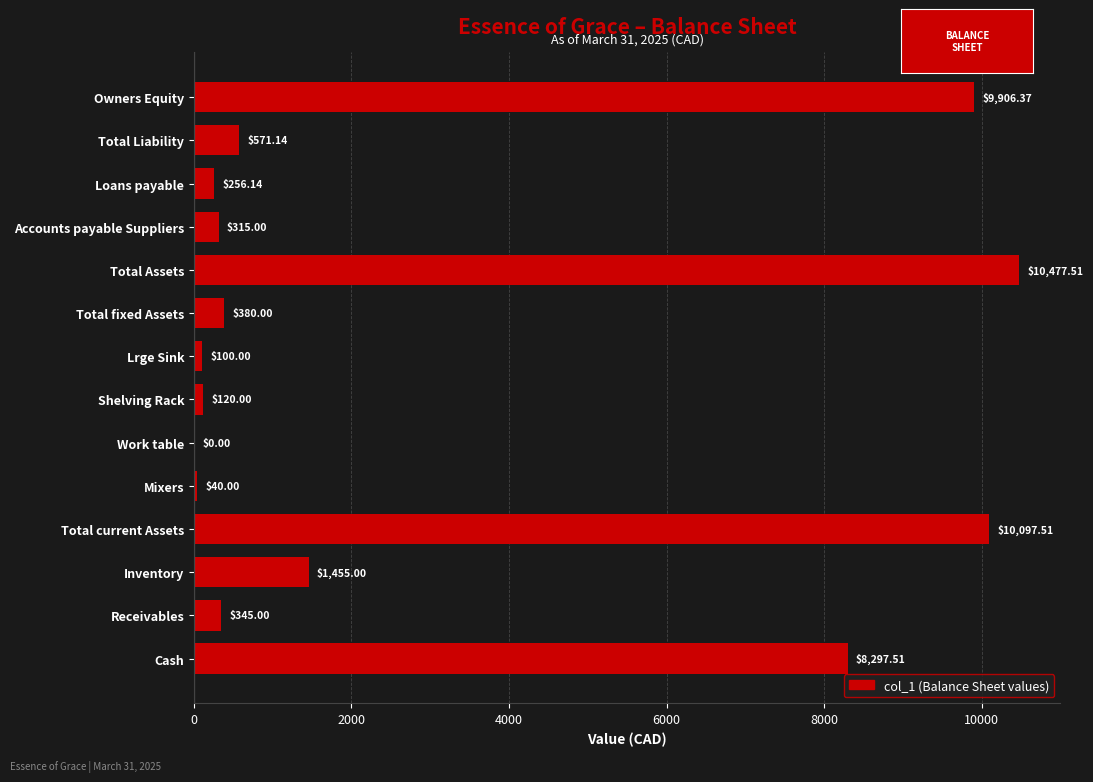

Where is the data nearest to the value 5238?

Cash